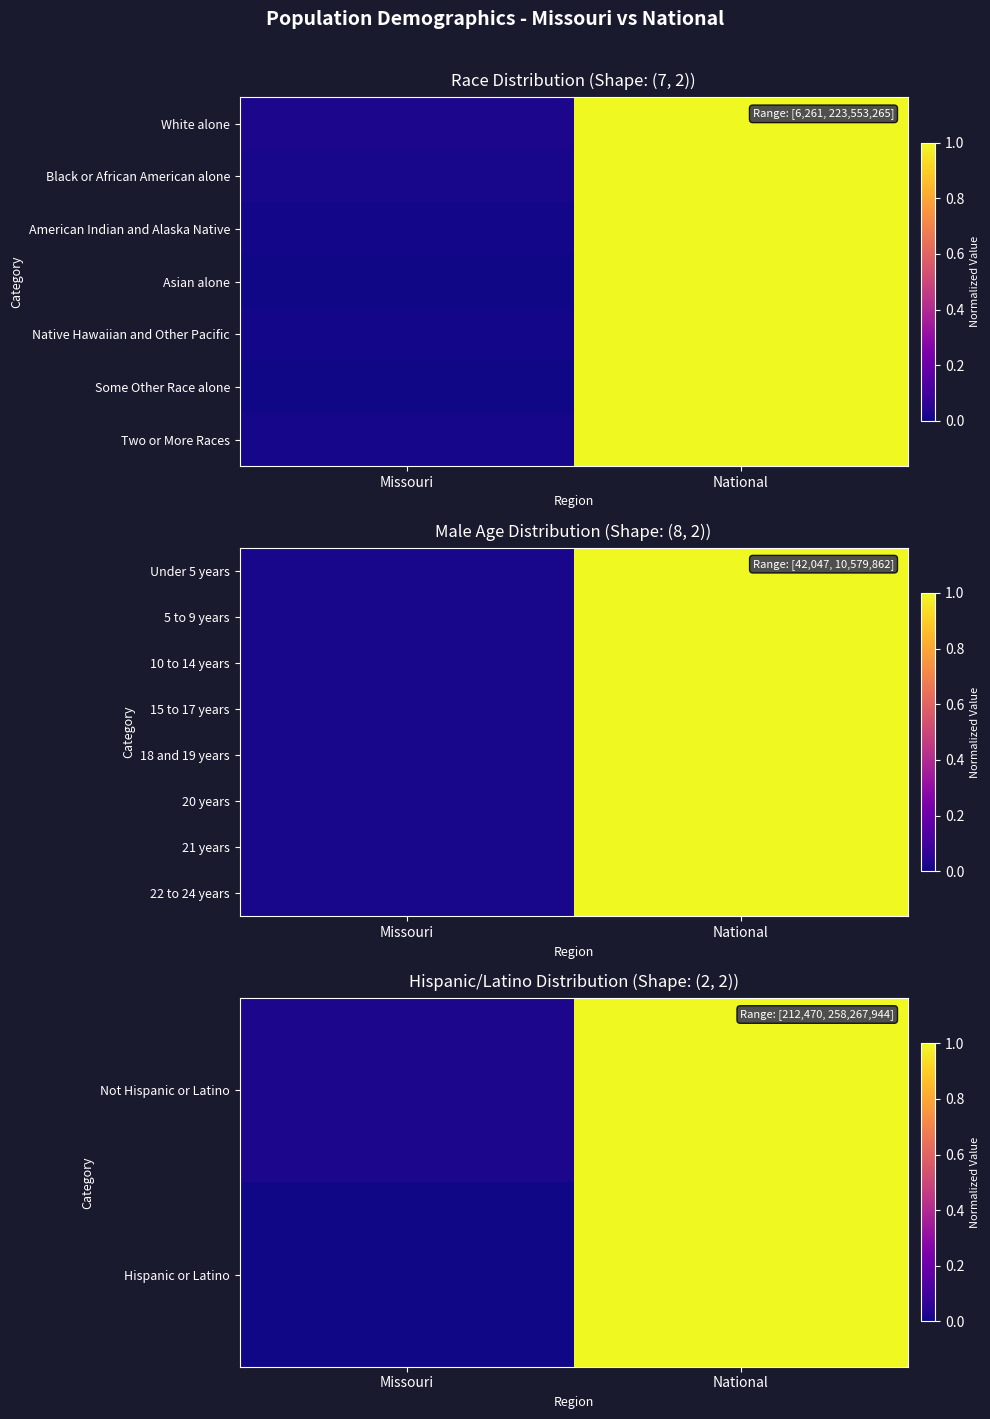

The value of 22 to 24 years at Missouri is 0.0. True or false?

False